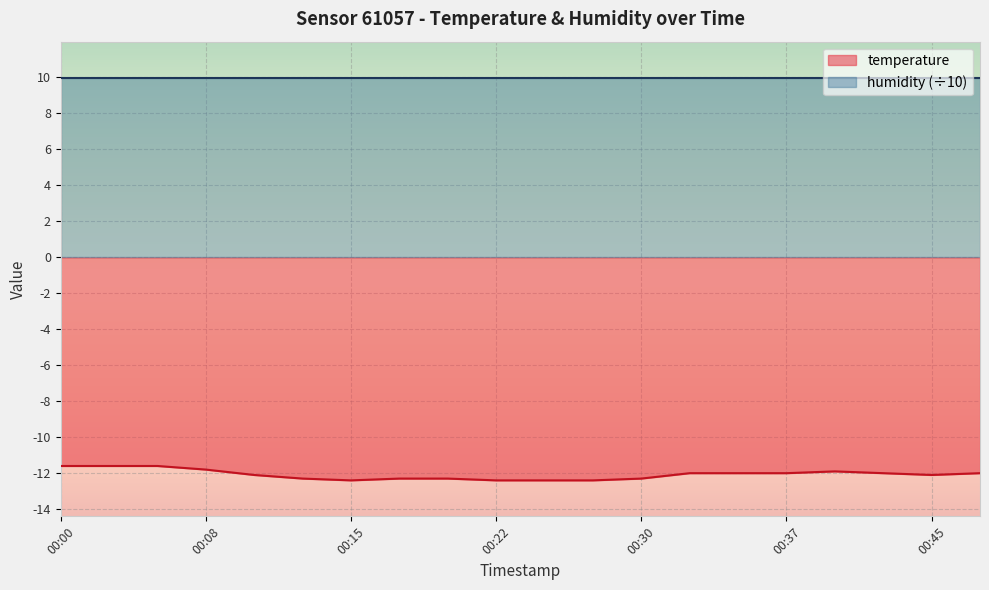

Which category has the highest value across all series?

00:00